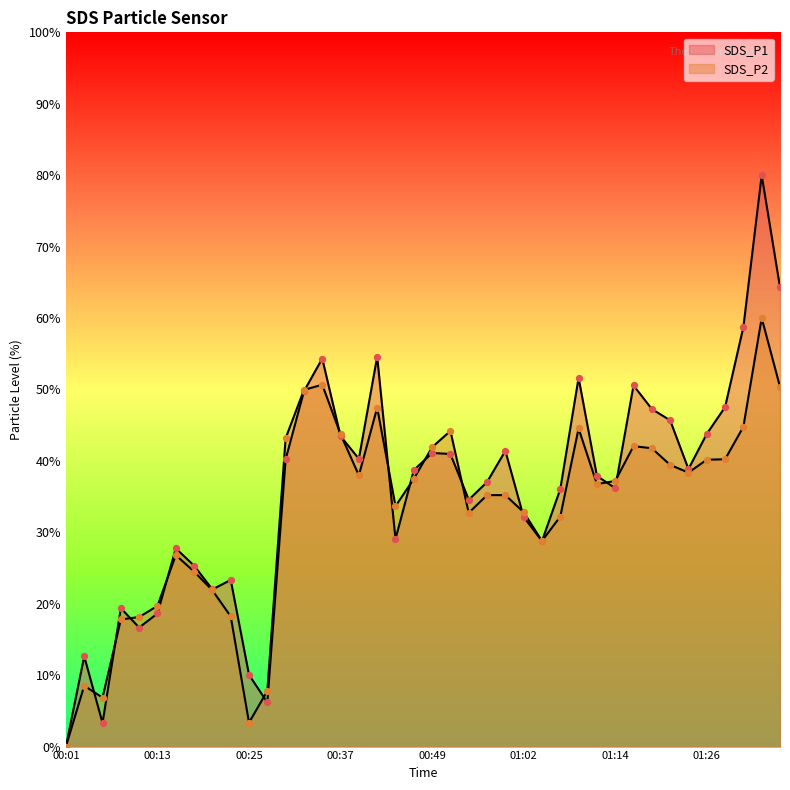

Which series reaches the maximum Y coordinate?

SDS_P1